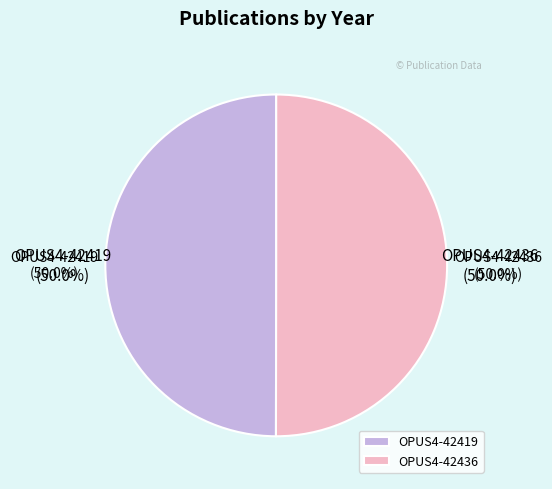

Is it true that OPUS4-42436 is 45% of the pie?

False